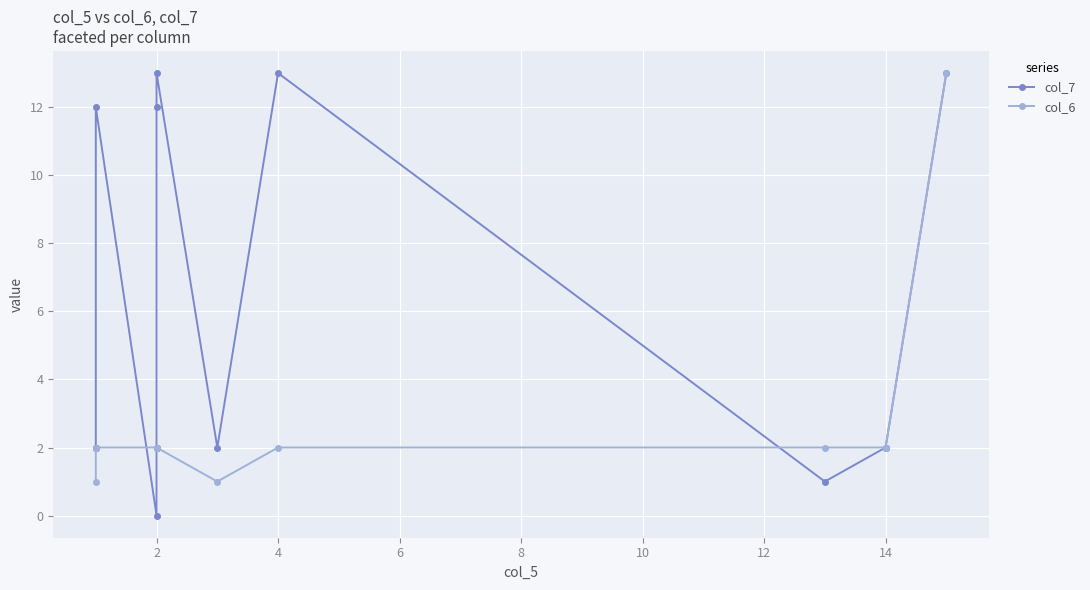

What is the difference between the maximum and minimum values in the col_7 series?

13